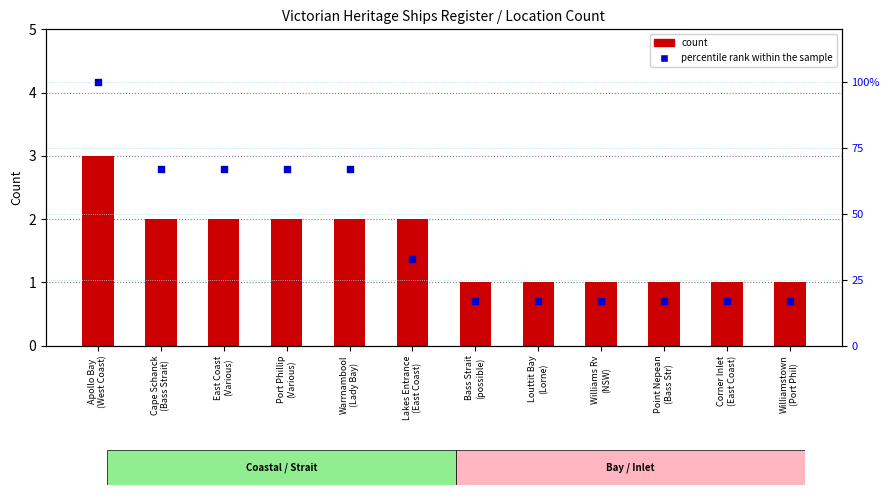

At how many categories does at least one series exceed 98?

1